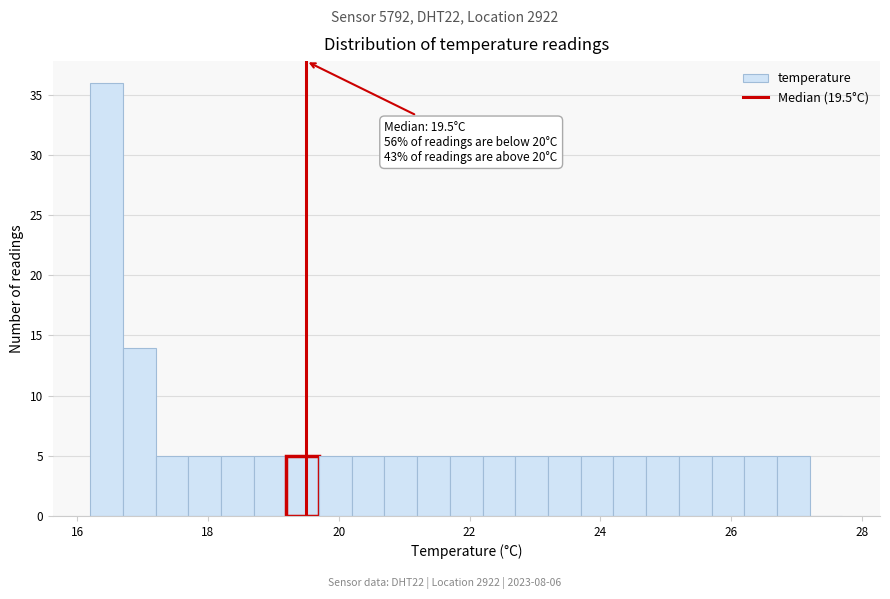

Around what value on the x-axis is the tallest bar? Give the approximate position of its centre, as read against the axis.

16.4